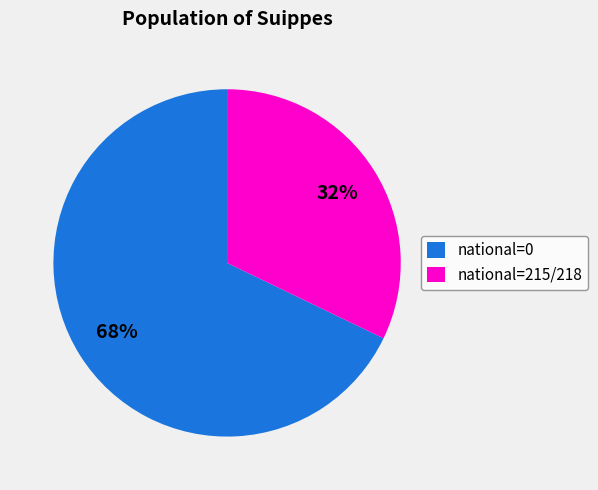

Does any single category account for the majority?

Yes